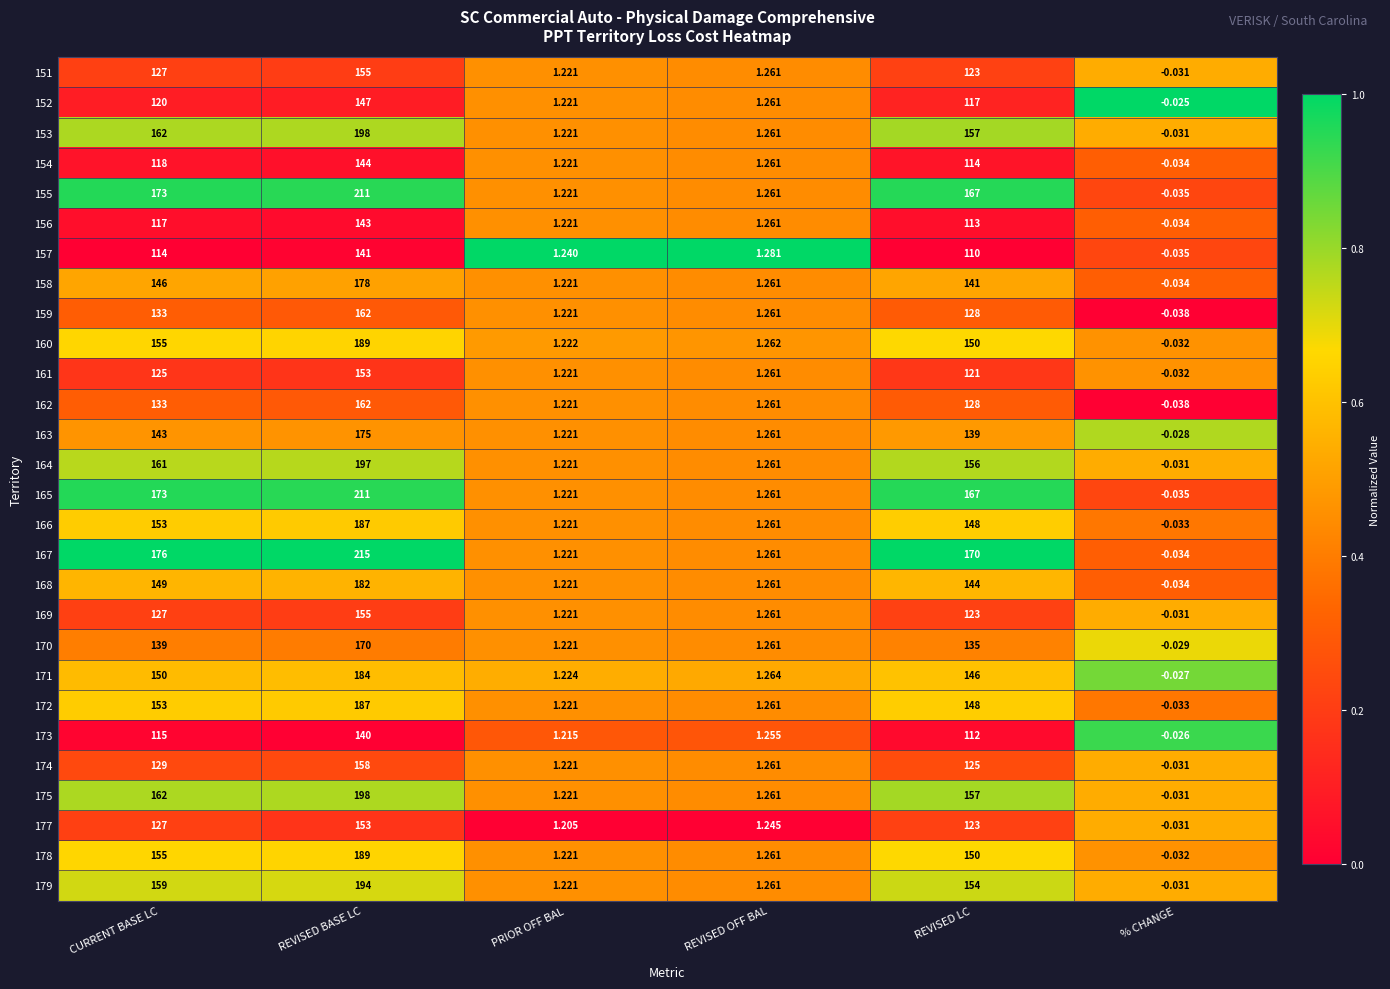

At which label does 164 first exceed 156?

CURRENT BASE LC